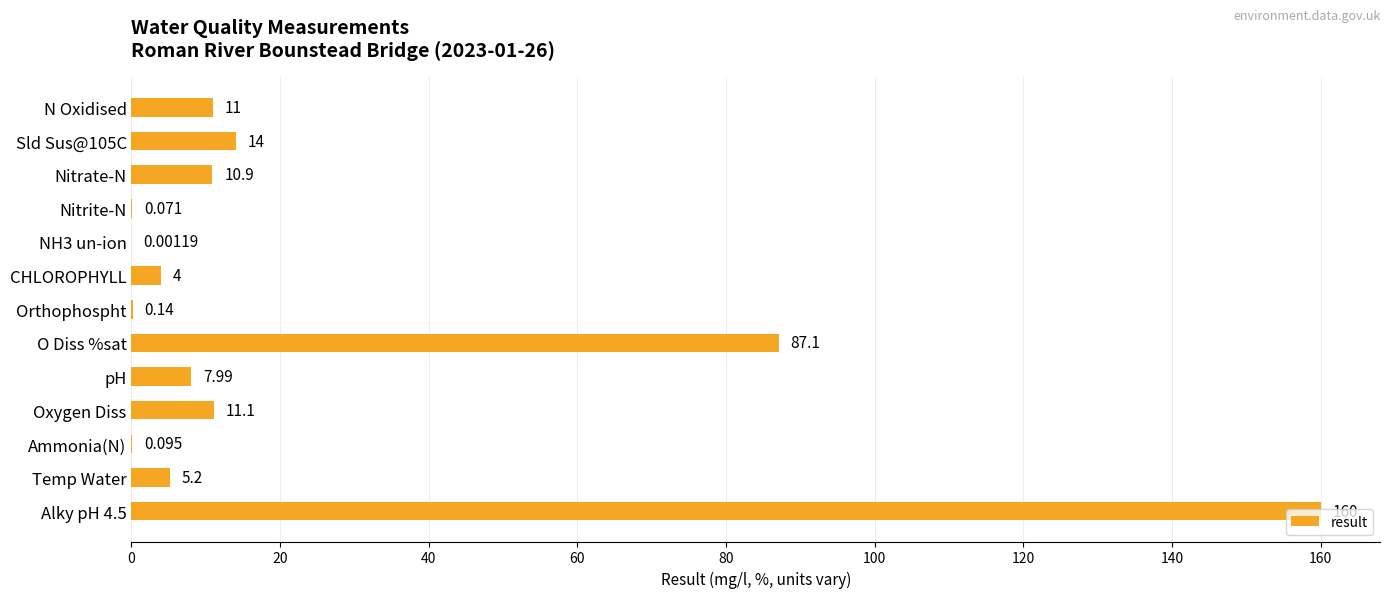

At which label is the value closest to 80?

O Diss %sat